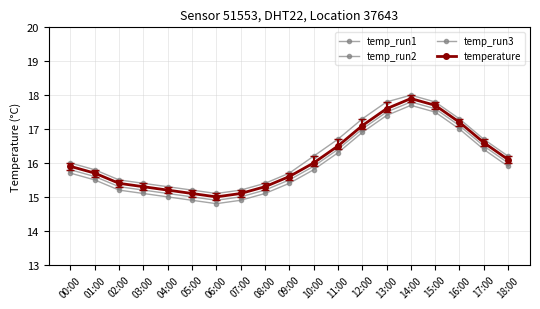

True or false: temperature has more than 1 interior local peaks.

False